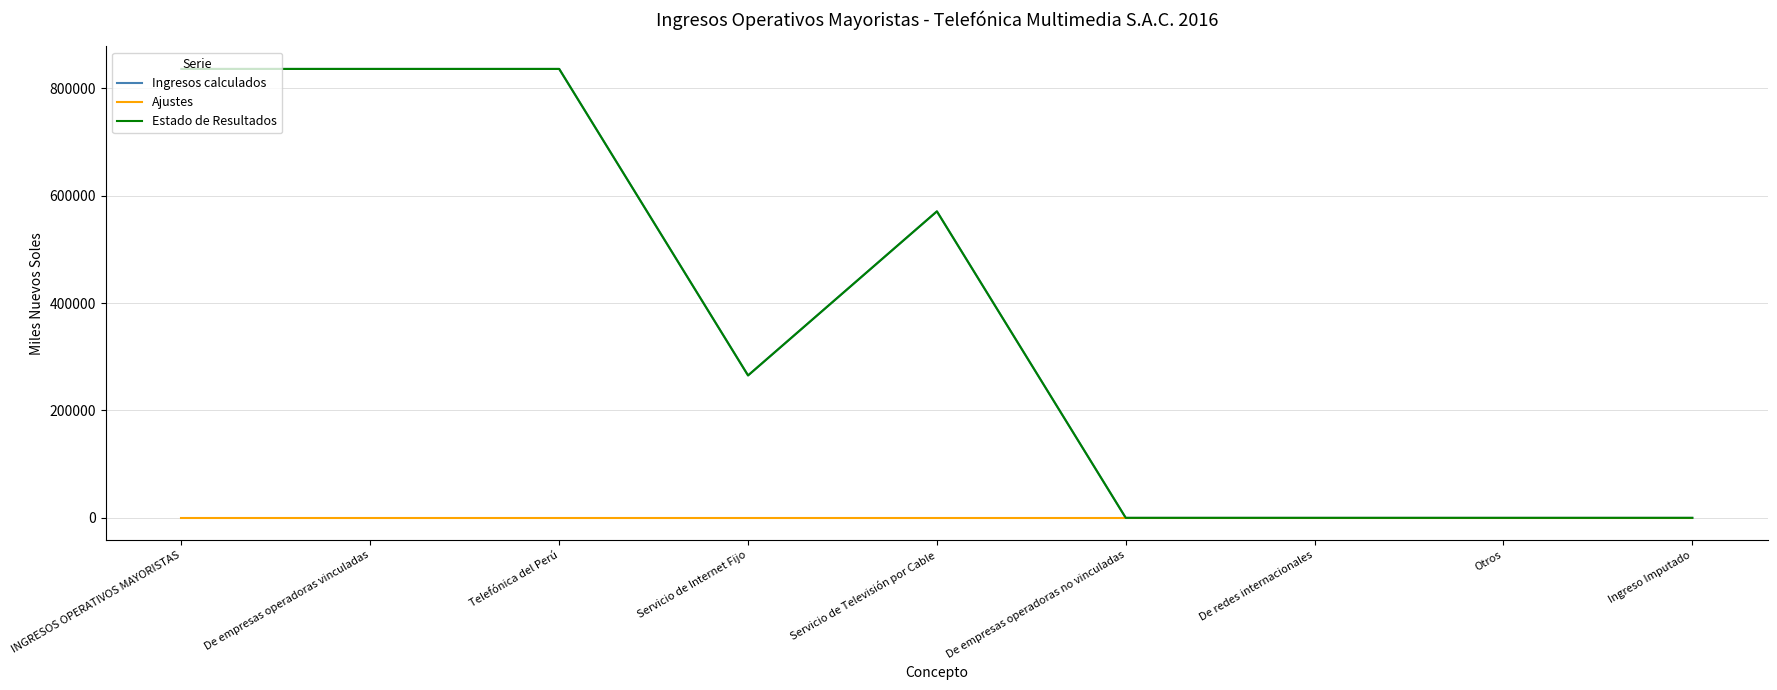

True or false: Ajustes and Ingresos calculados cross at least once.

False